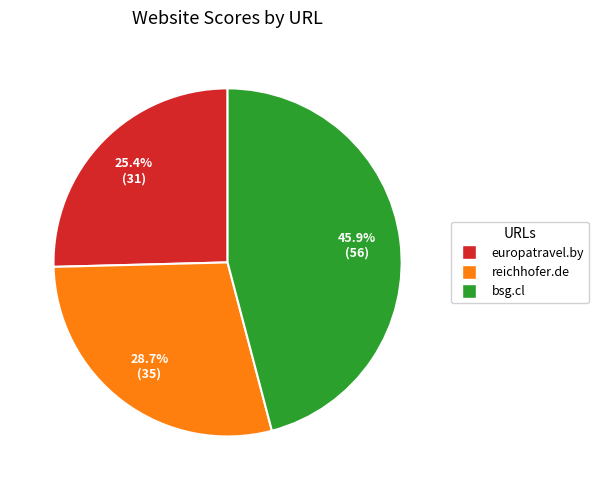

To the nearest percent, what percentage of the pie is bsg.cl?

46%